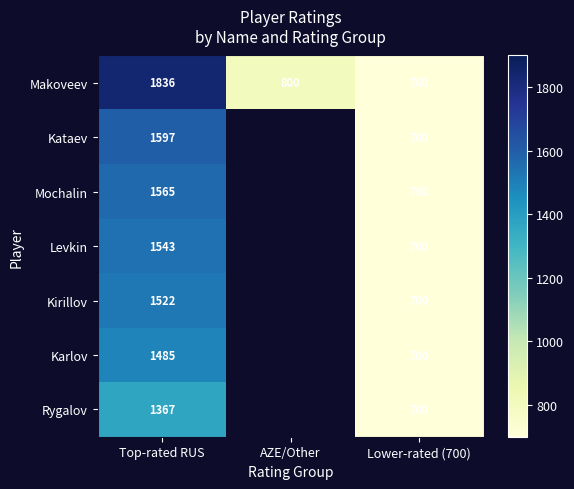

Is it true that Mochalin equals 284.9 at Lower-rated (700)?

False